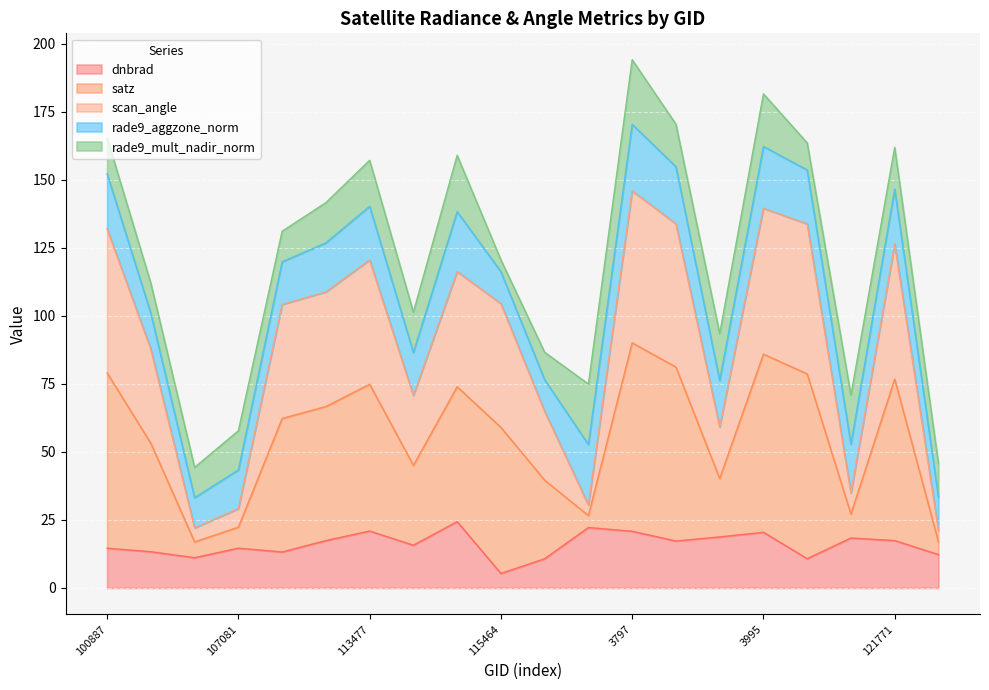

What is the label of the 19th point from the right?

104315